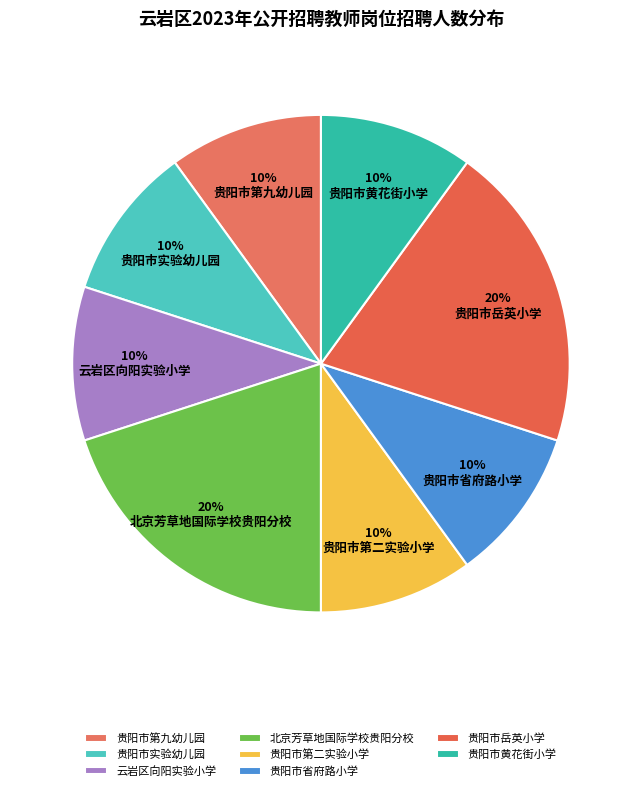

True or false: 贵阳市实验幼儿园 accounts for 18% of the total.

False